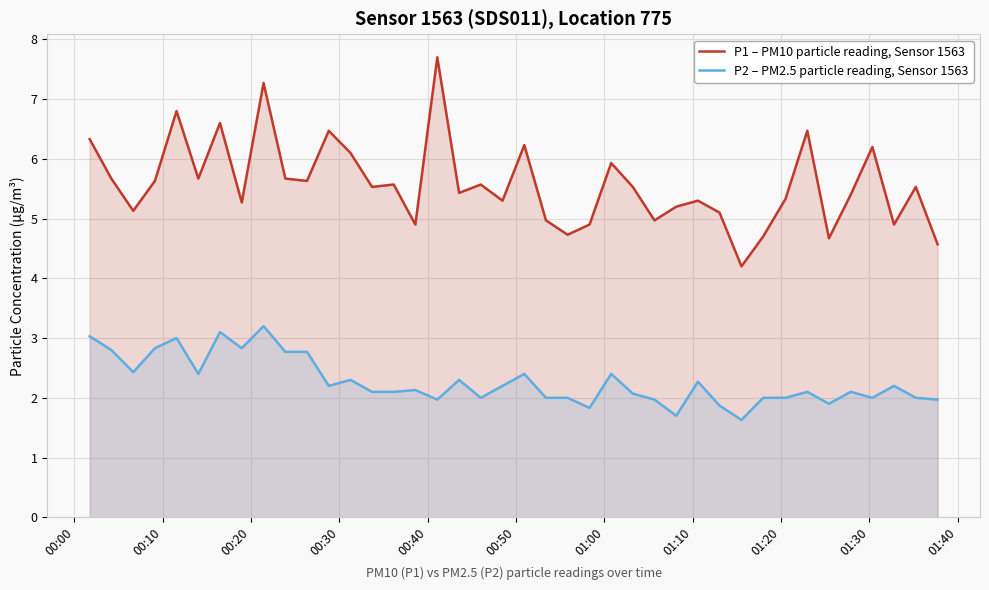

True or false: P2 – PM2.5 particle reading, Sensor 1563 and P1 – PM10 particle reading, Sensor 1563 intersect in this chart.

False